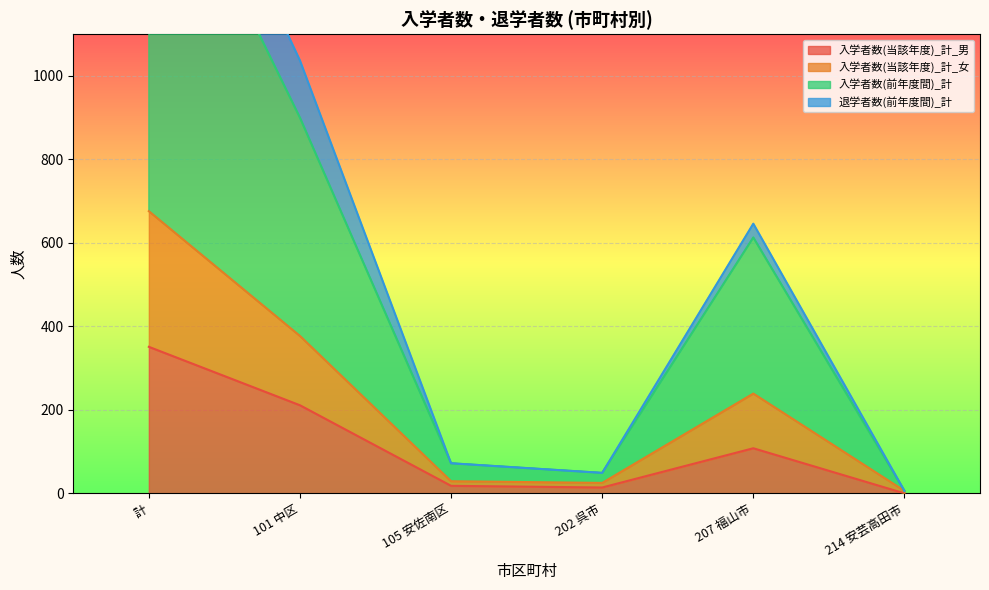

What is the difference between the second highest and minimum values in the 入学者数(当該年度)_計_男 series?

211